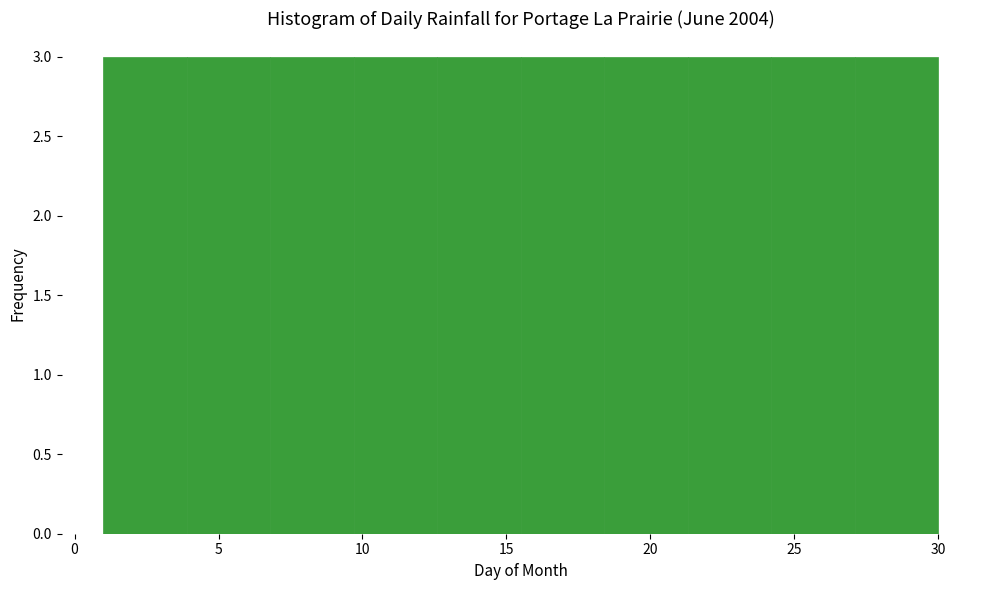

How tall is the bar that spans 24.2 to 27.1 on the x-axis? Neither the bar edges nor the heights are printed on the chart, so give them approximately, as read against the axes.

3